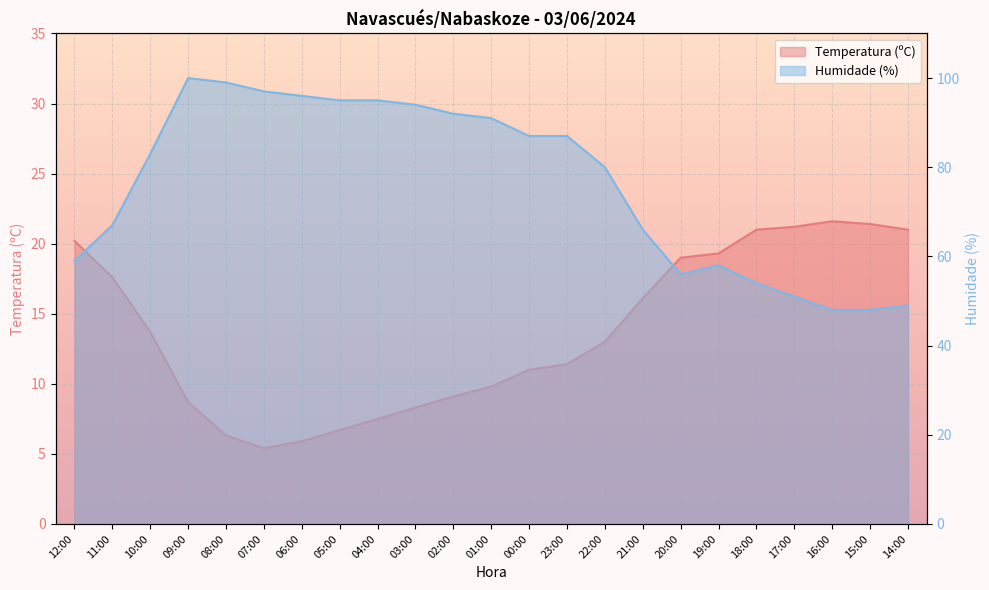

What is the label of the 20th point from the right?

09:00